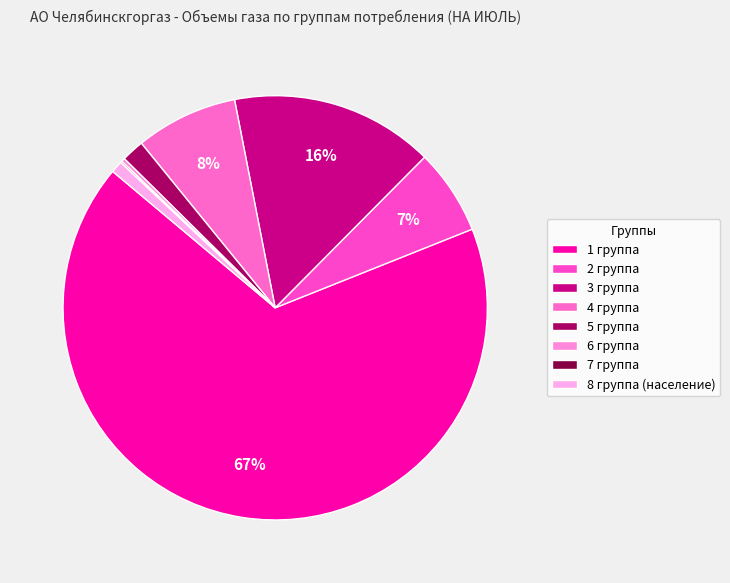

Between 7 группа and 2 группа, which is larger?

2 группа